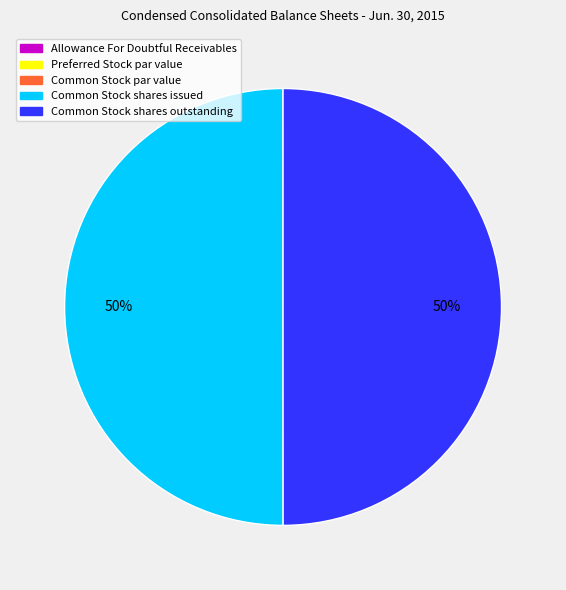

Approximately how many times larger is the value at Common Stock shares outstanding compared to Common Stock shares issued?

1.0